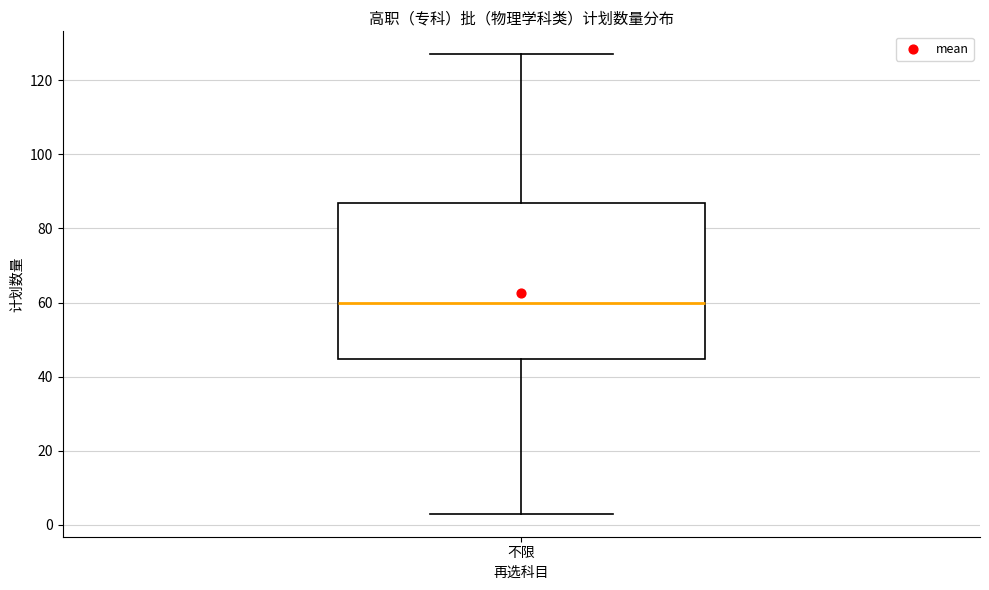

Where does the upper whisker of the box for 不限 end on the y-axis? The values are not printed on the chart, so give them approximately, as read against the axis.

128